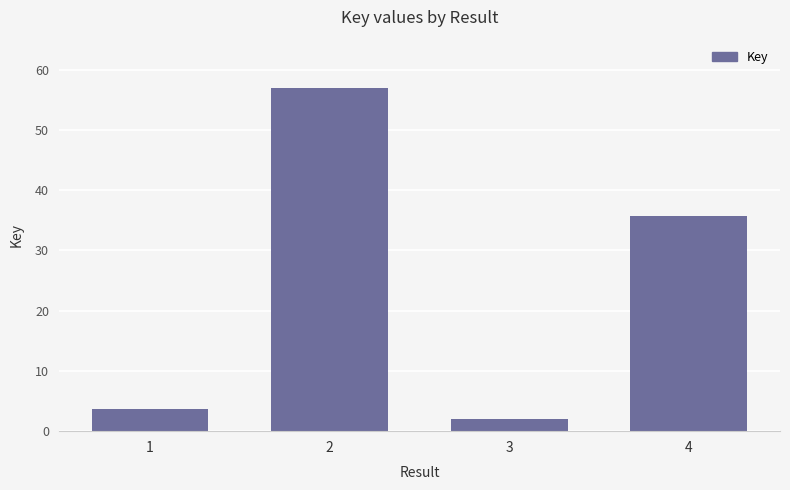

Where does the data first go above 35?

2